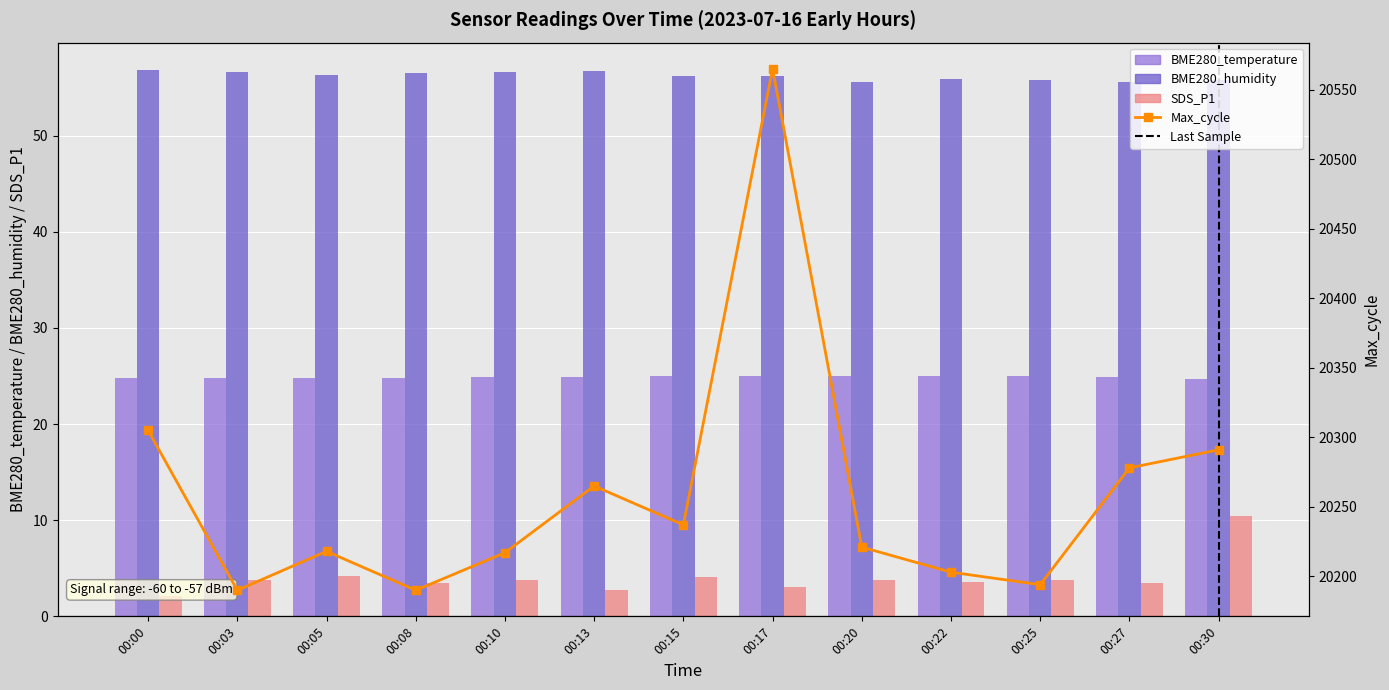

Which category has the lowest value in the Max_cycle series?

00:03